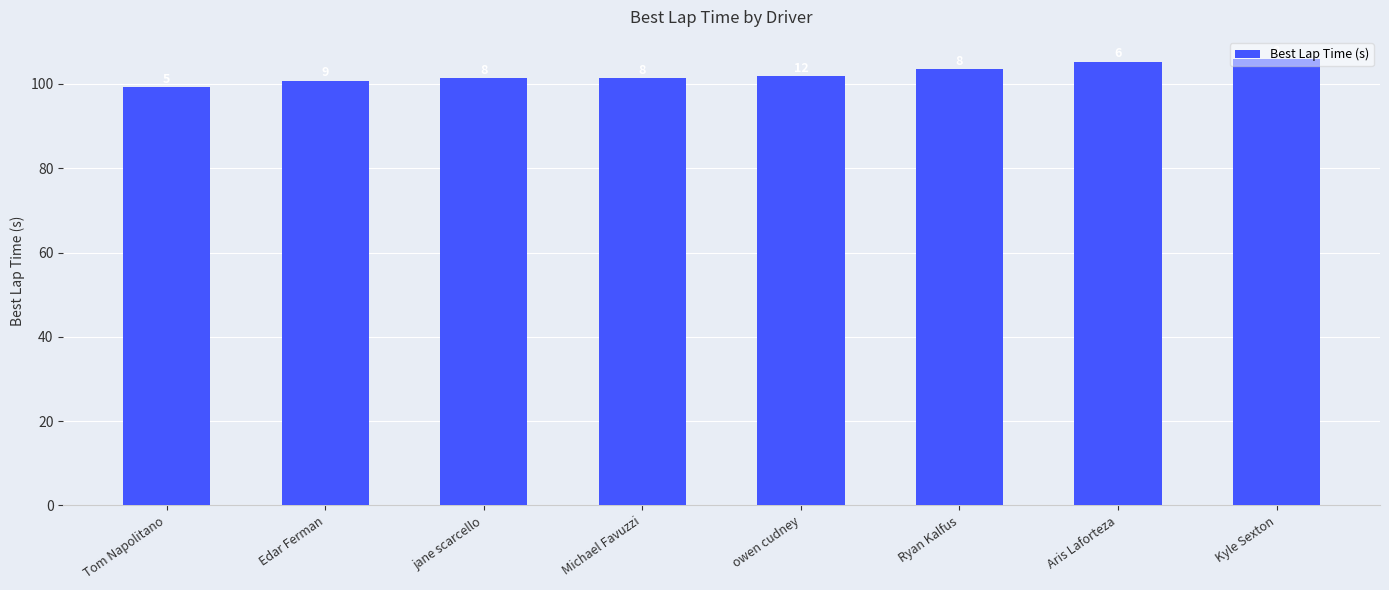

How many bars are there in total?

8